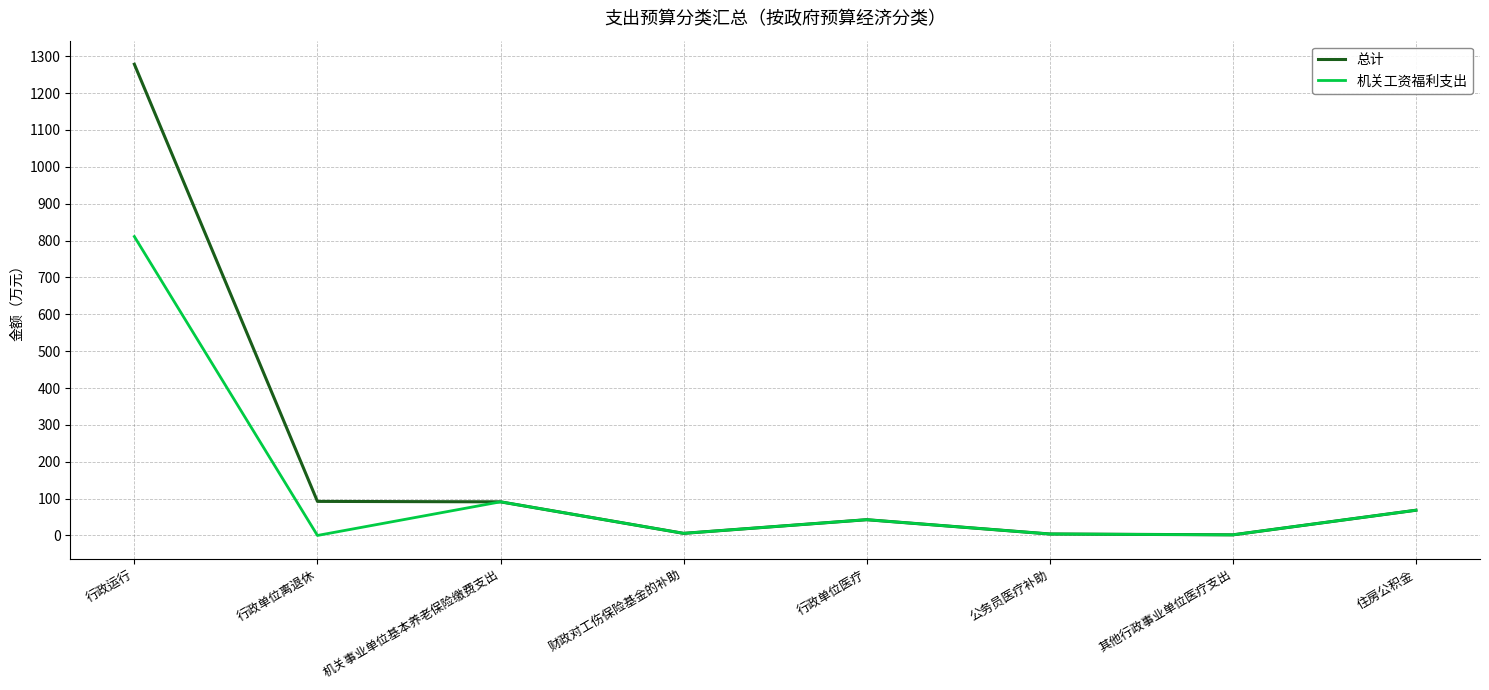

At which label does 机关工资福利支出 first exceed 42?

行政运行